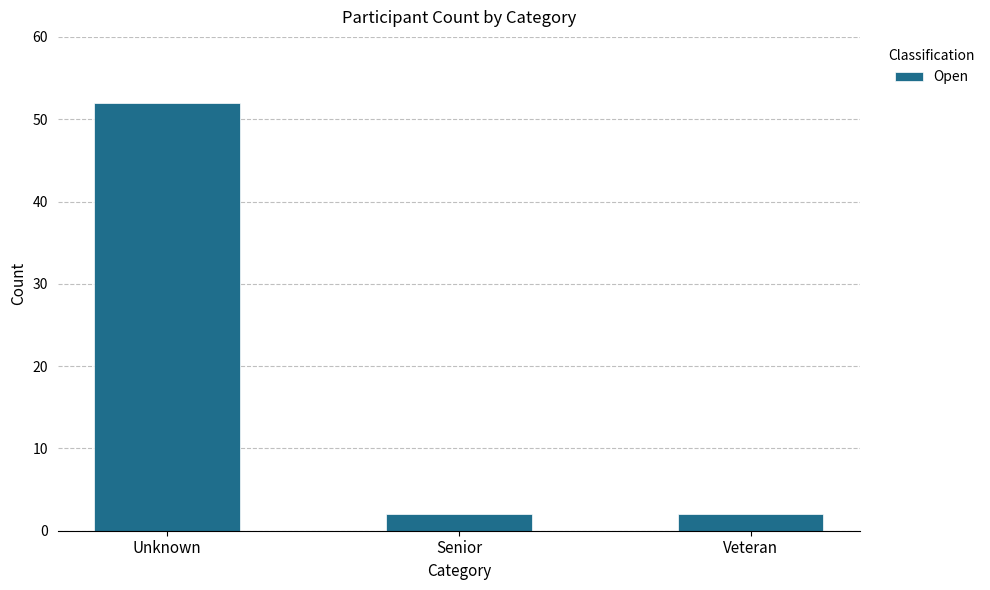

Reading left to right, list all the values displayed in this chart.

Unknown=52	Senior=2	Veteran=2